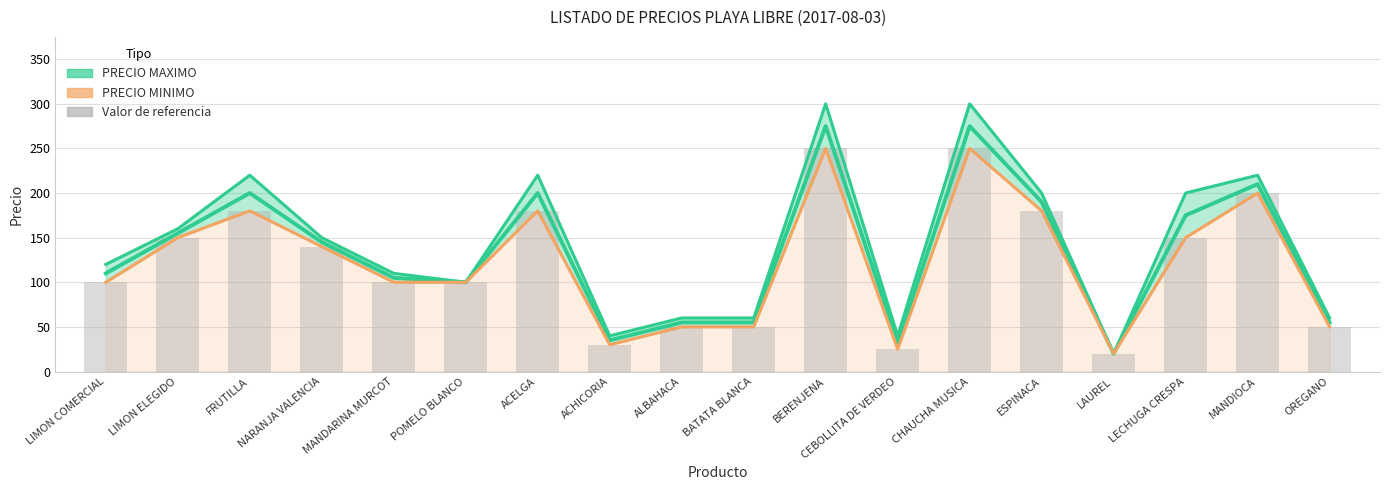

Reading left to right, list all the values displayed in this chart.

PRECIO MAXIMO: 120	160	220	150	110	100	220	40	60	60	300	40	300	200	20	200	220	60
PRECIO MINIMO: 100	150	180	140	100	100	180	30	50	50	250	25	250	180	20	150	200	50
Valor de referencia: 100	150	180	140	100	100	180	30	50	50	250	25	250	180	20	150	200	50